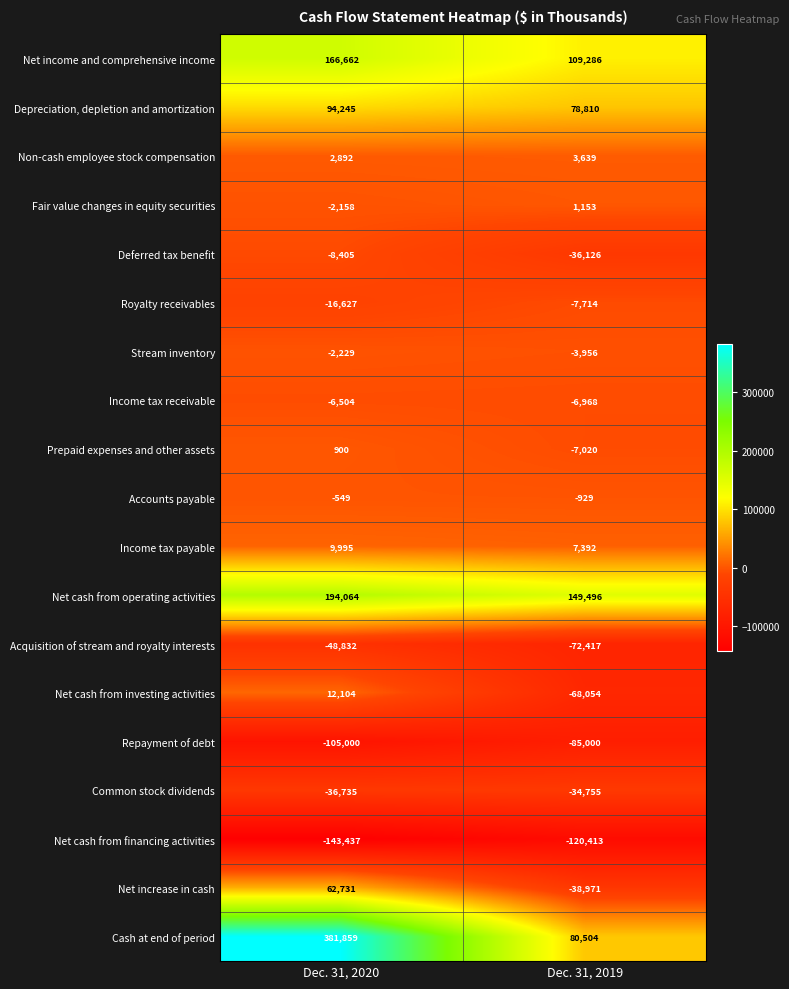

Where is Cash at end of period nearest to the value 231181?

Dec. 31, 2019